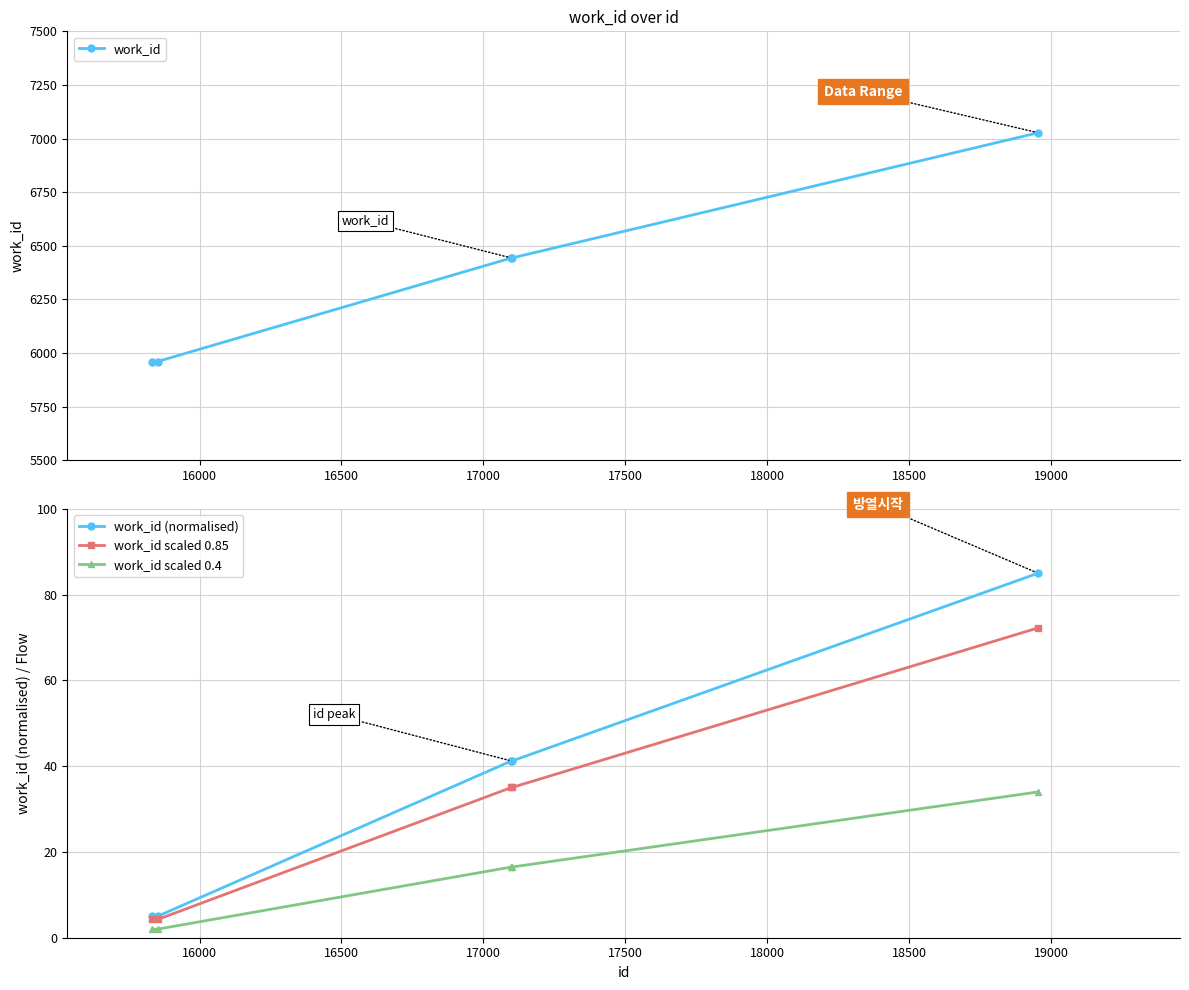

True or false: work_id (normalised) has more than 1 interior local peaks.

False